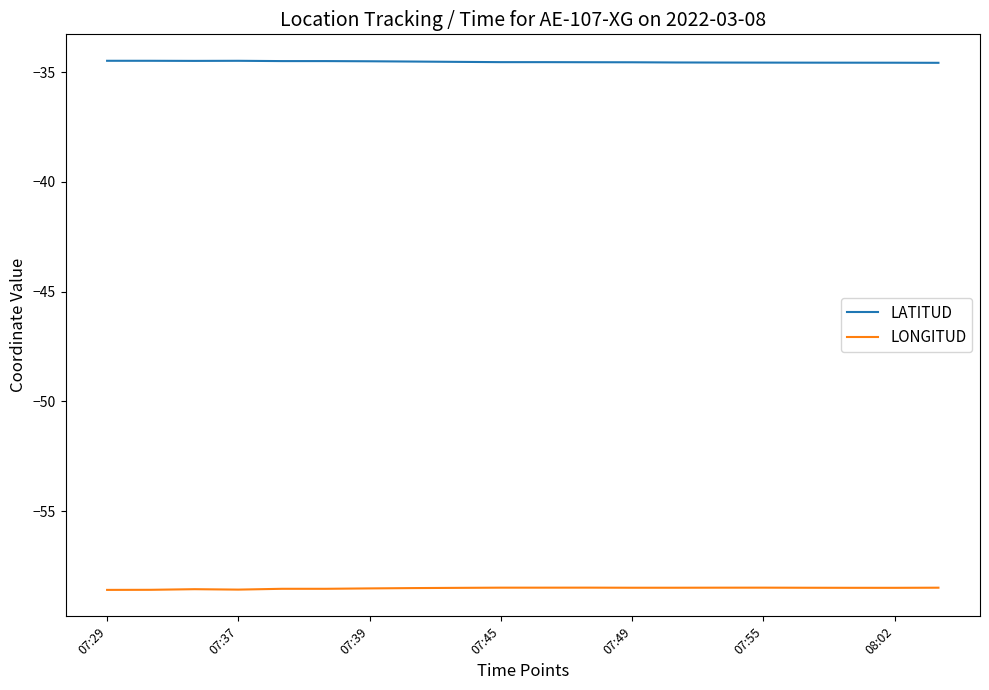

What is the maximum value shown in the chart?

-34.5